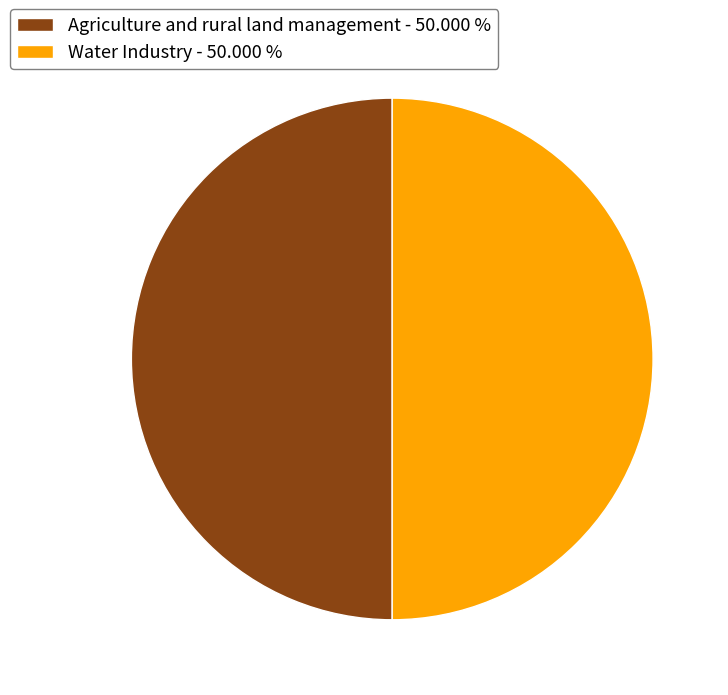

The Agriculture and rural land management slice represents 39% of the pie. True or false?

False